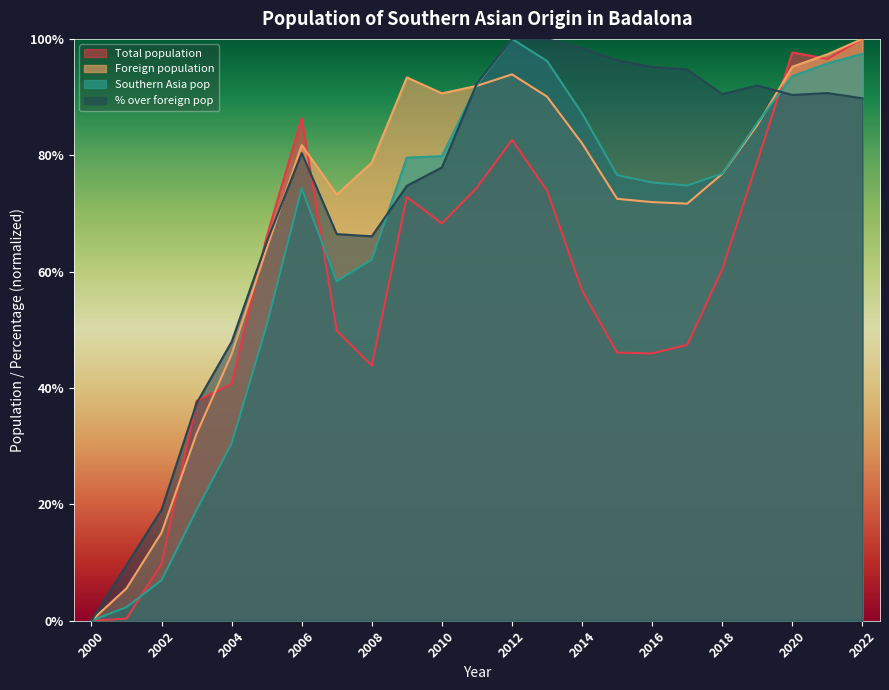

What is the highest value of the % over foreign series?

1.0